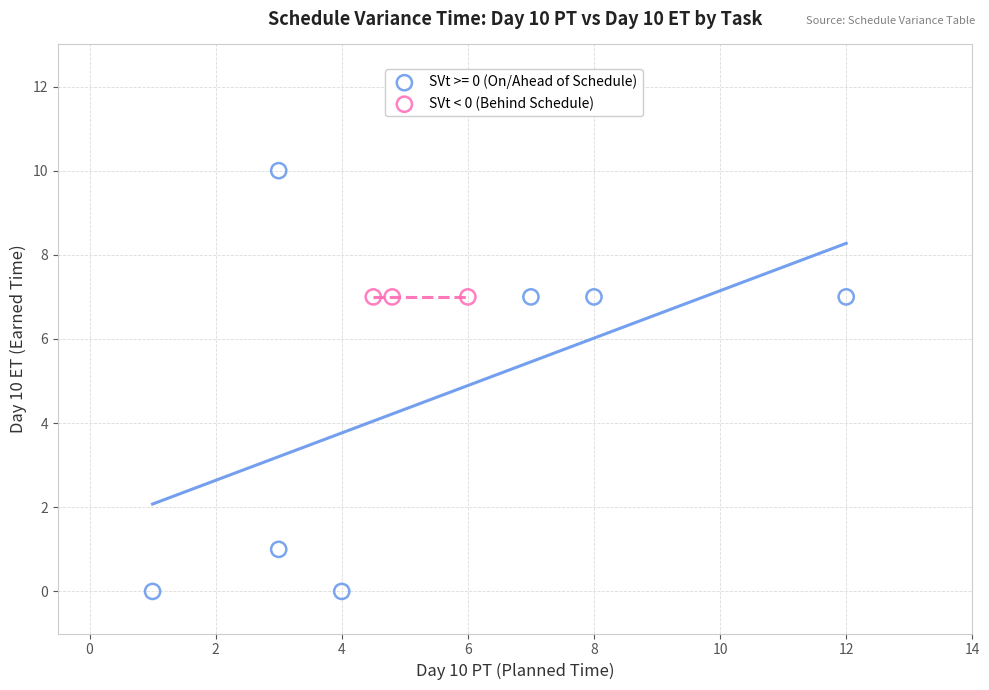

Which series reaches the maximum Y coordinate?

SVt >= 0 (On/Ahead of Schedule)